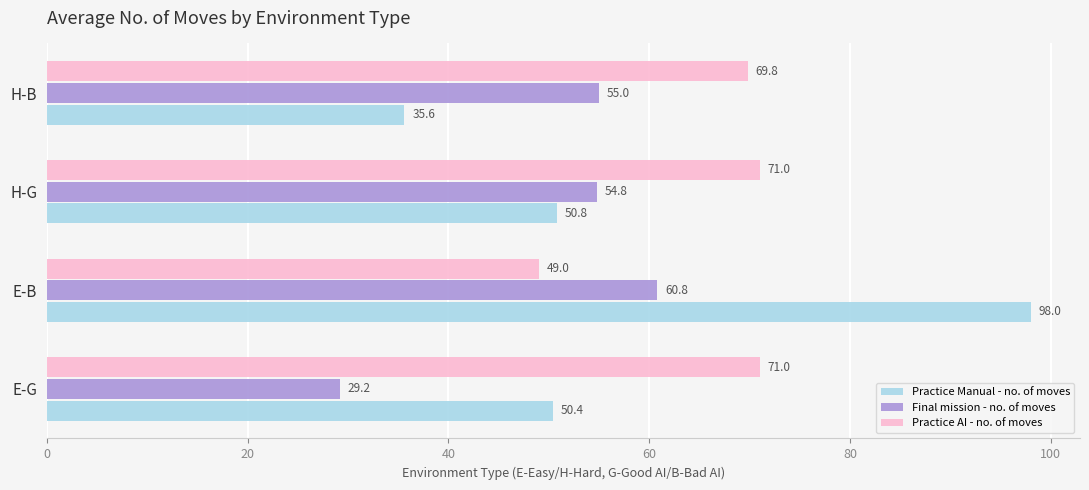

What is the average value of the Practice Manual - no. of moves series?

58.7